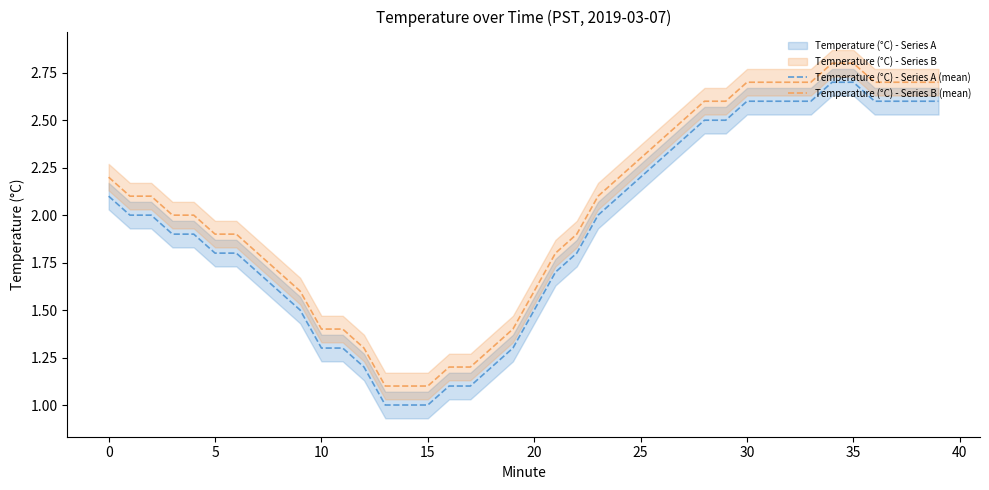

Between 16 and 35, which is larger?

35